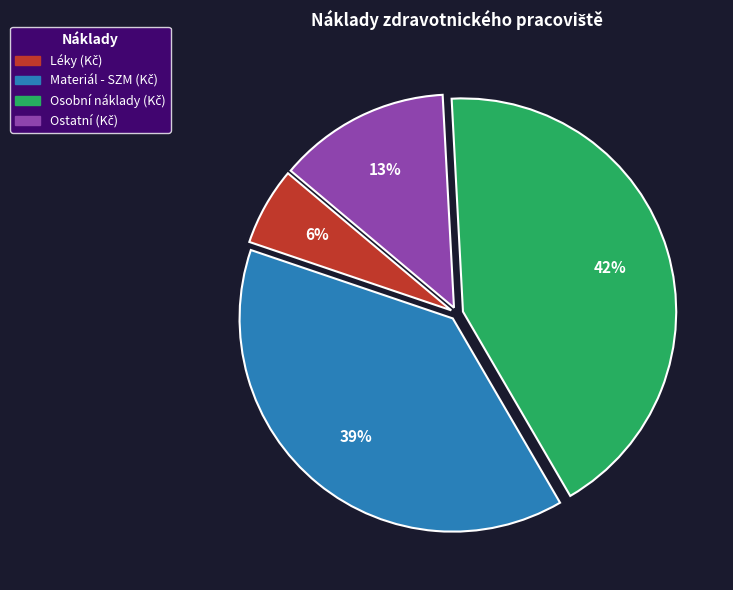

Does any single category account for the majority?

No